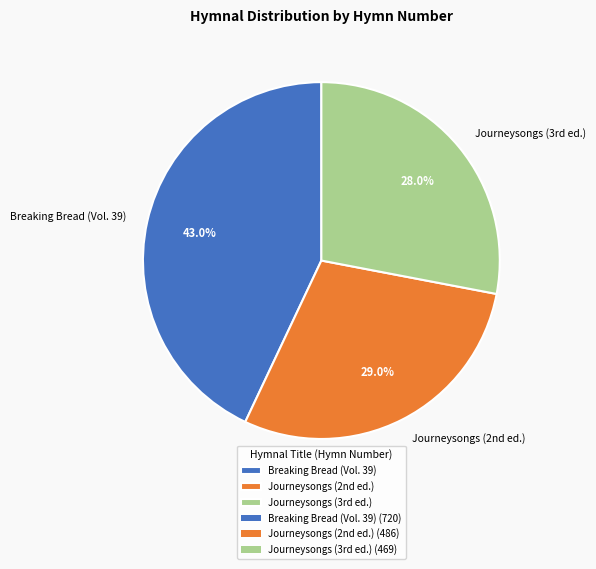

Is there a majority slice in this chart?

No